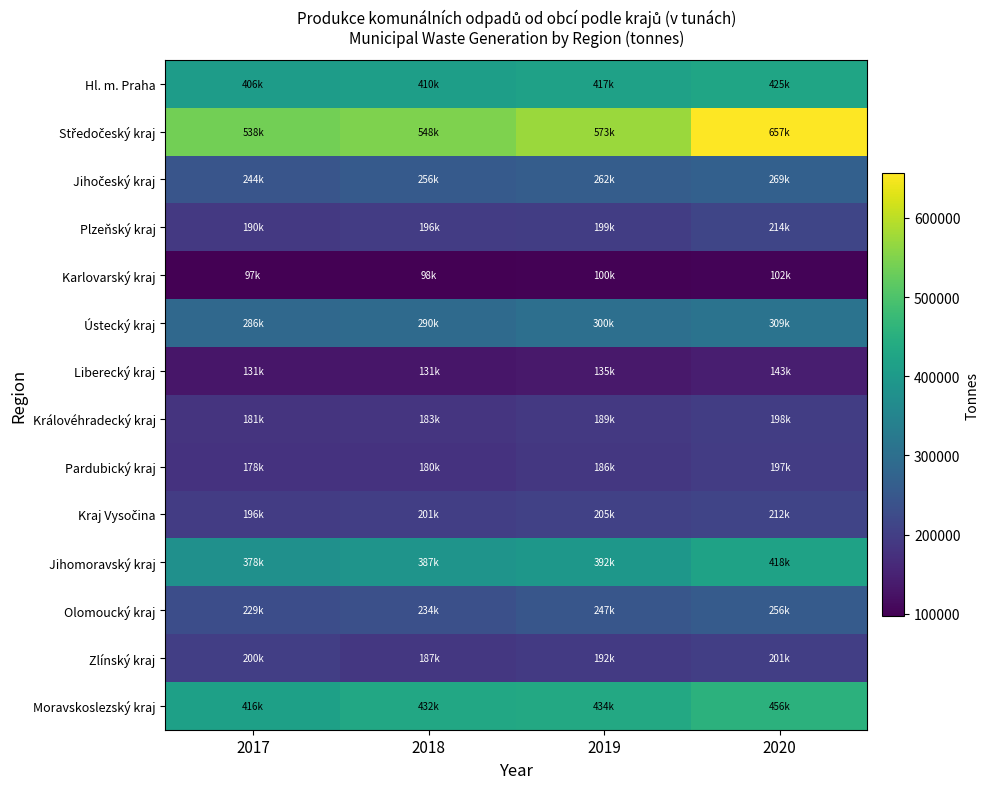

At how many categories does at least one series exceed 362480?

4